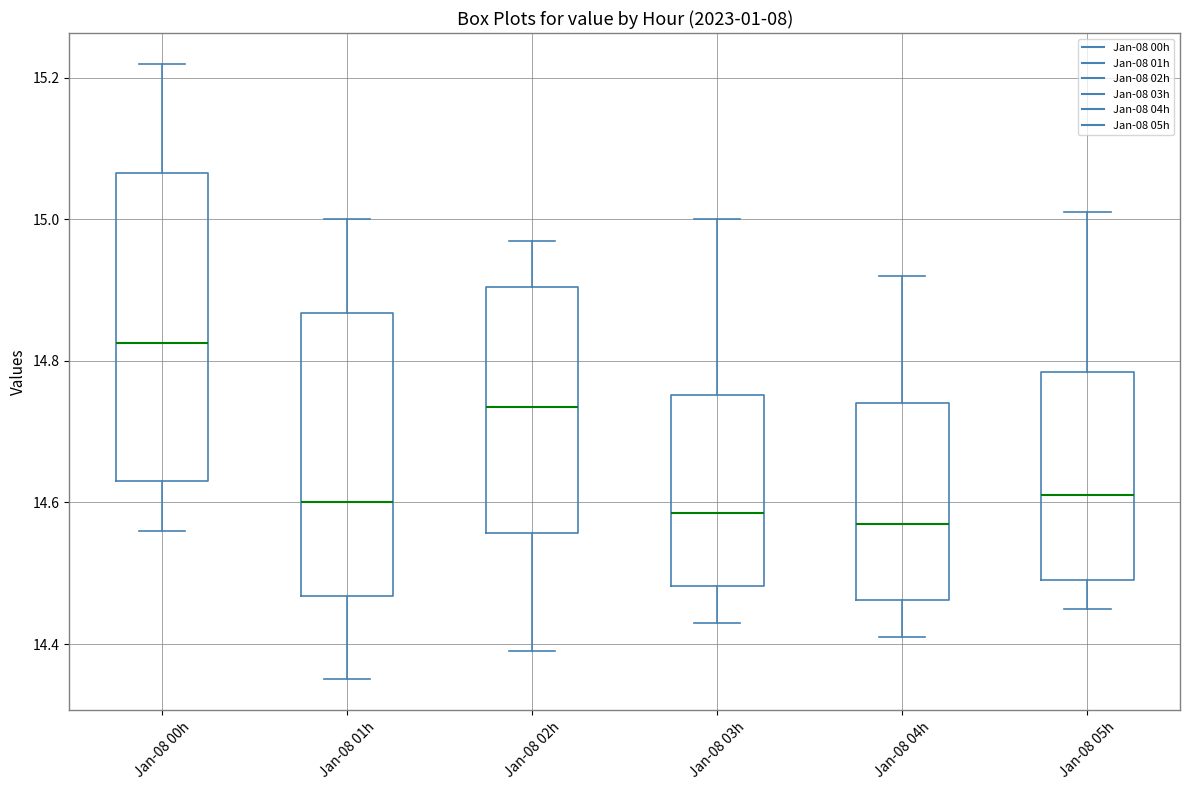

Reading left to right, transcribe this box plot: for each box, give where its median line is, the range the box spans, and where its two whiskers end, as read against the y-axis. The values are not printed on the chart, so give them approximately, as read against the axis.

Jan-08 00h: median 14.82, box 14.64 to 15.06, whiskers 14.56 to 15.22
Jan-08 01h: median 14.60, box 14.46 to 14.86, whiskers 14.36 to 15.00
Jan-08 02h: median 14.74, box 14.56 to 14.90, whiskers 14.40 to 14.98
Jan-08 03h: median 14.58, box 14.48 to 14.76, whiskers 14.44 to 15.00
Jan-08 04h: median 14.58, box 14.46 to 14.74, whiskers 14.42 to 14.92
Jan-08 05h: median 14.62, box 14.50 to 14.78, whiskers 14.46 to 15.02